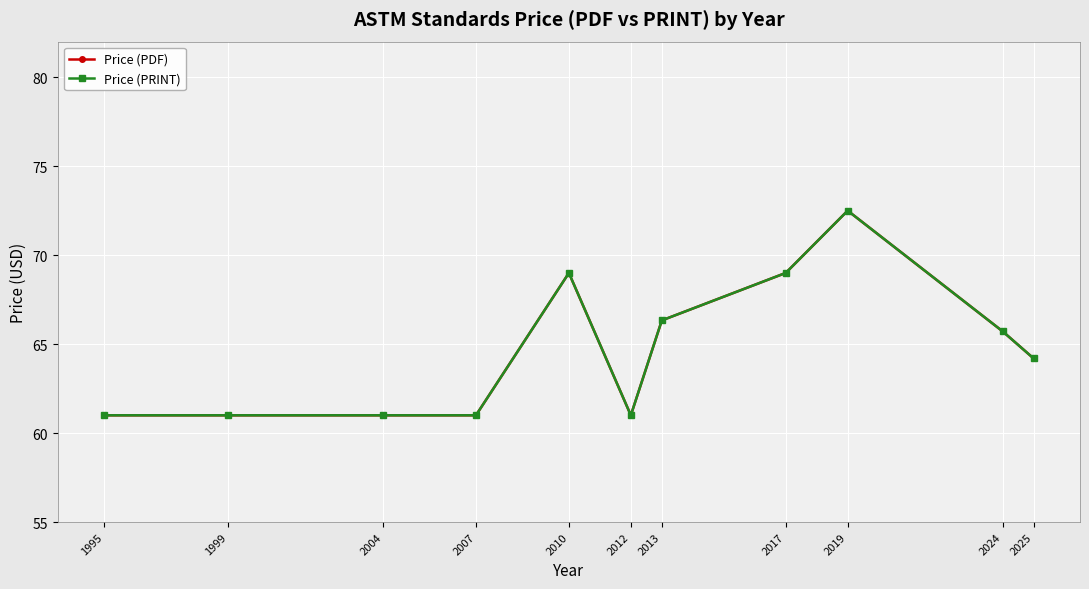

What is the difference between the maximum and second lowest values in the Price (PDF) series?

11.5